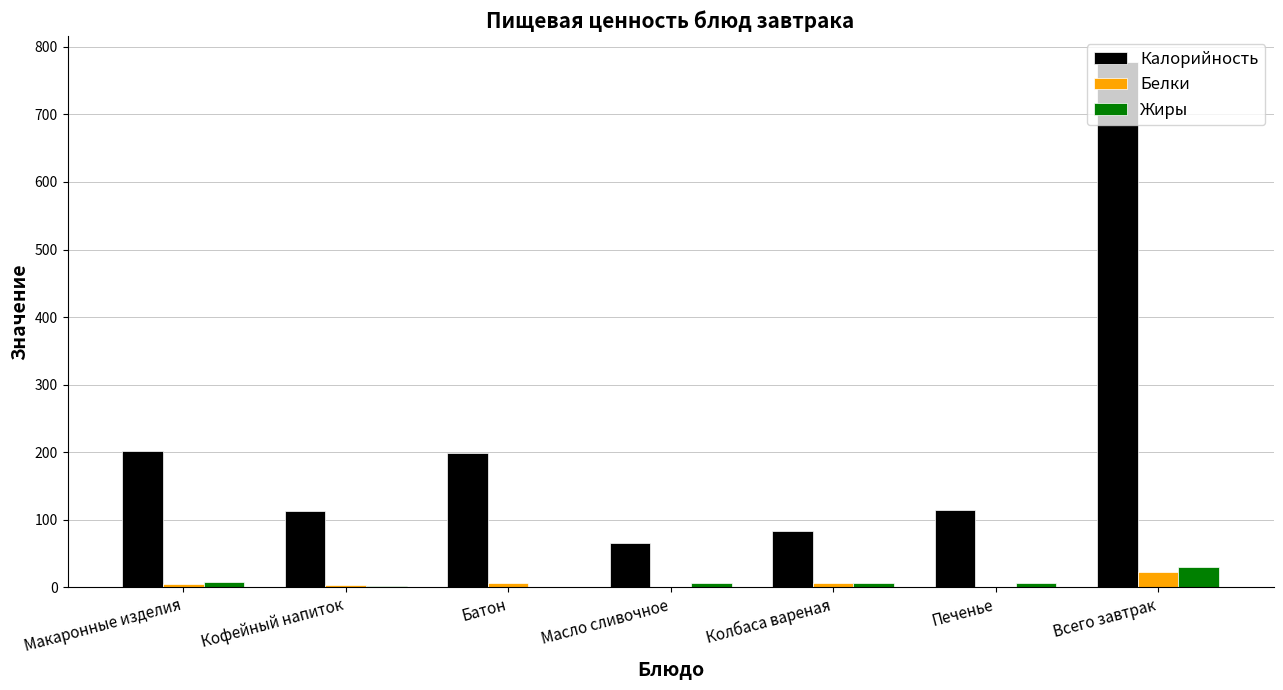

Is it true that Калорийность equals 66.0 at Масло сливочное?

True